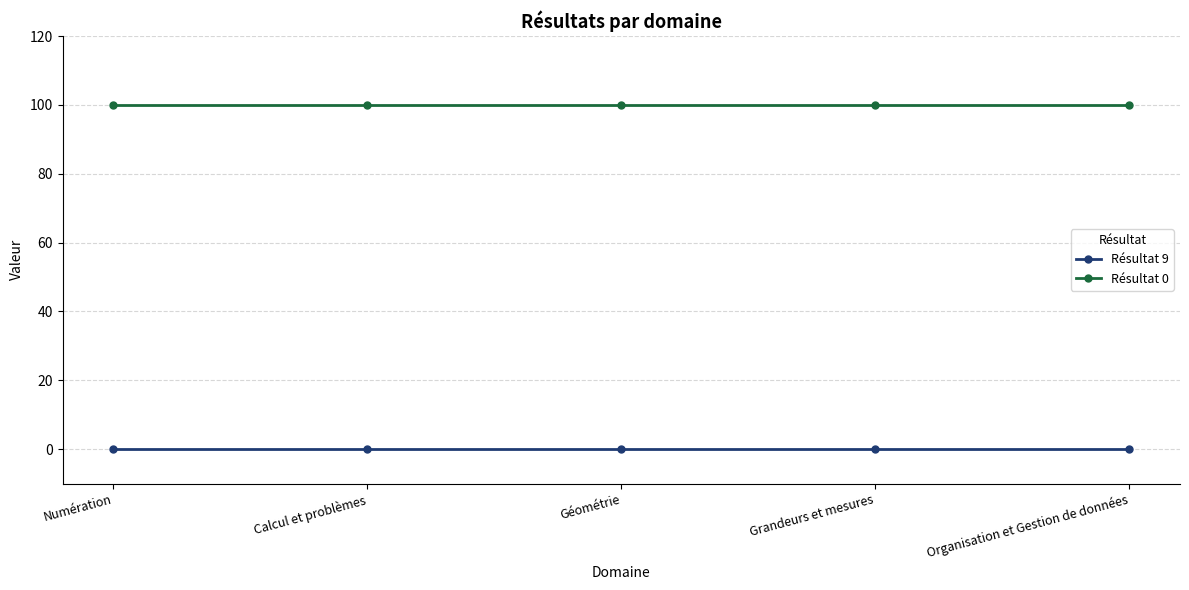

True or false: Résultat 0 has more than 2 points higher than both neighbors.

False